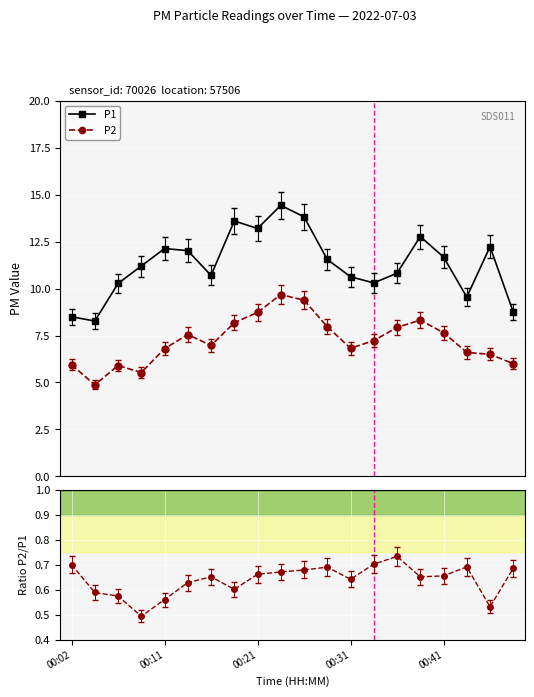

What is the difference between the maximum and minimum values in the P1 series?

6.2